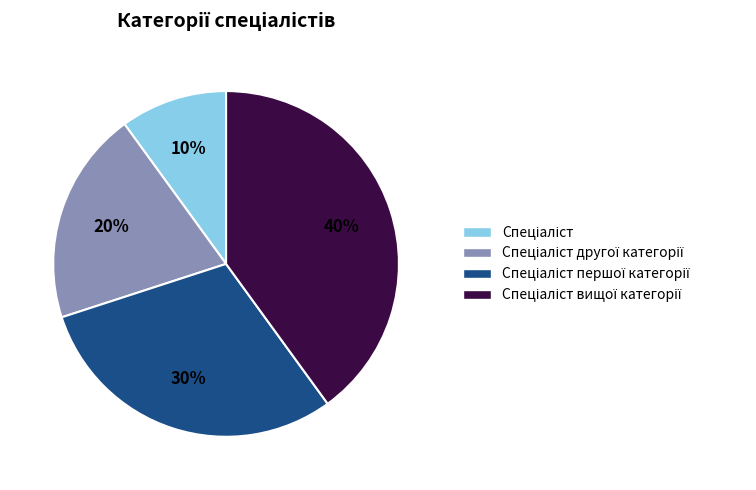

To the nearest percent, what is the average slice percentage?

25%